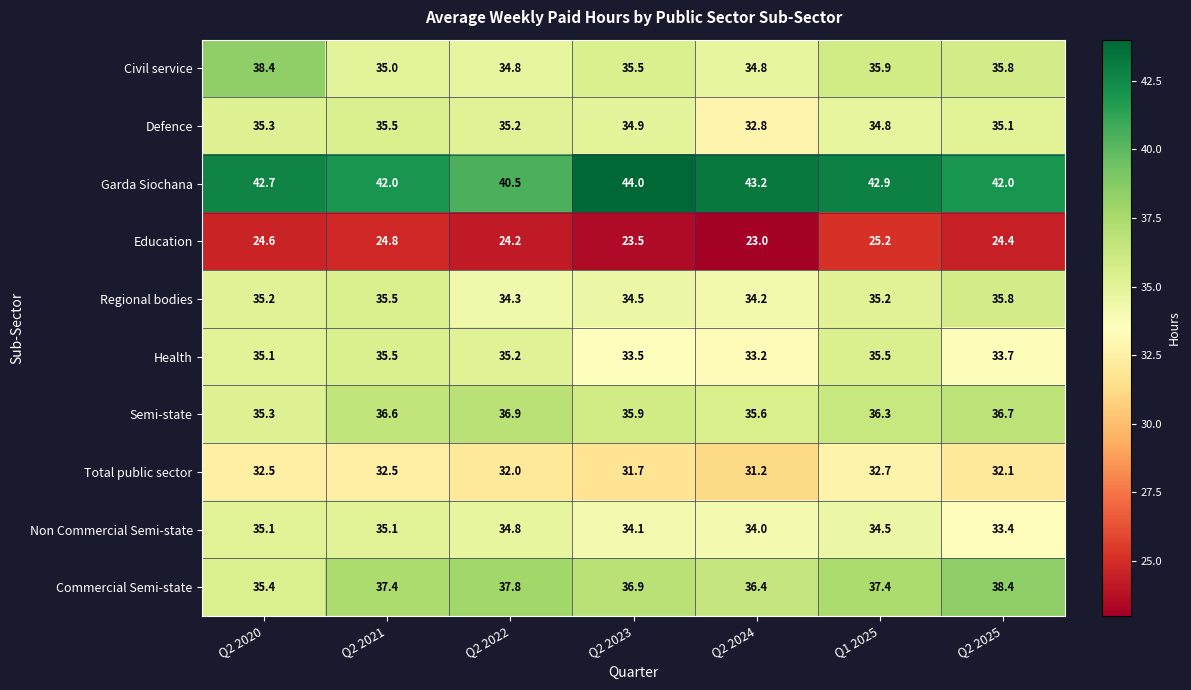

What is the greatest value displayed?

44.0